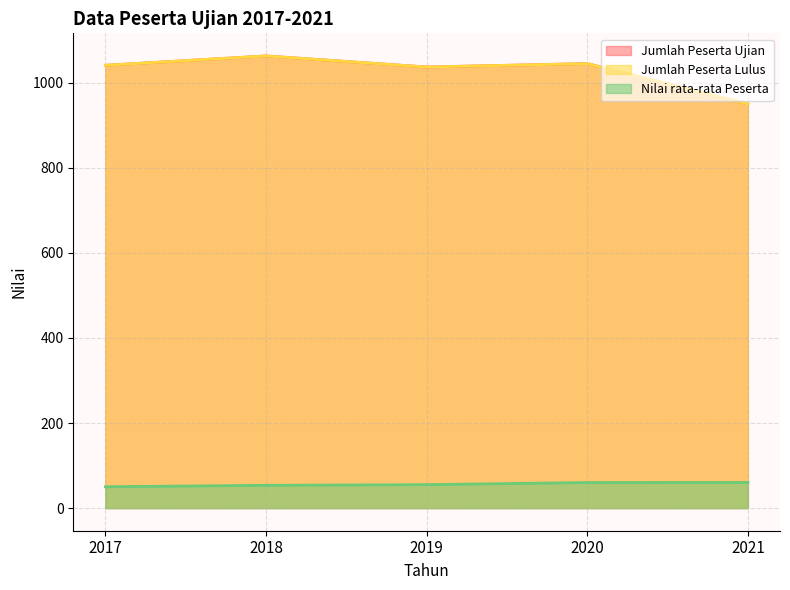

What is the difference between the highest and lowest values at 2019?

981.8